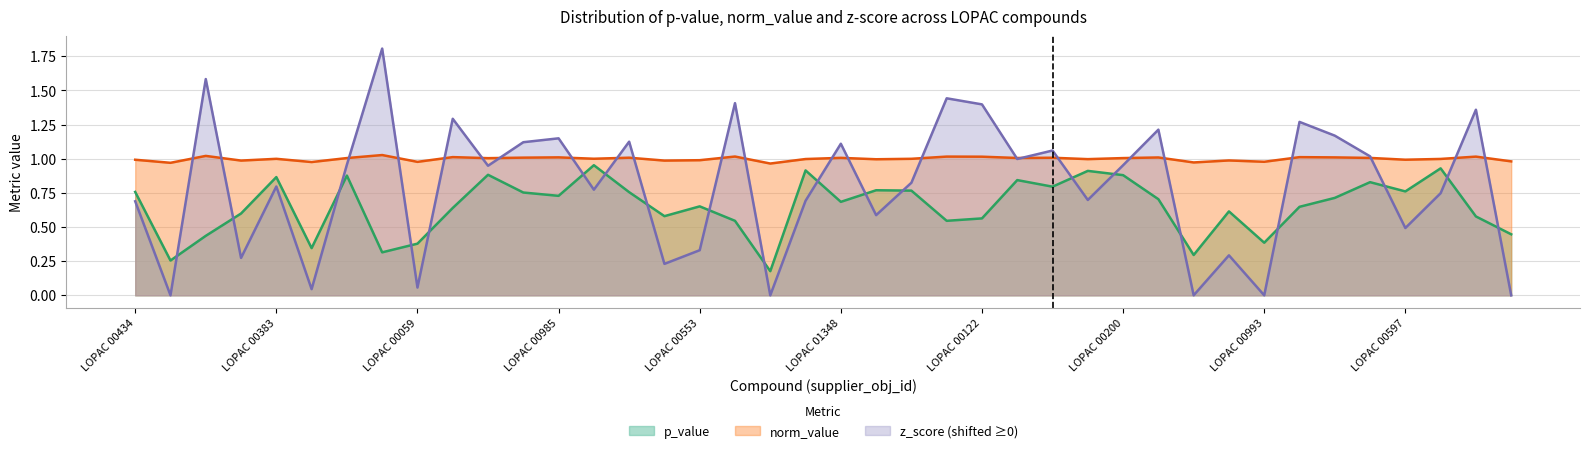

Reading right to left, what are all the values shown in this chart?

p_value: 0.4	0.6	0.9	0.8	0.8	0.7	0.6	0.4	0.6	0.3	0.7	0.9	0.9	0.8	0.8	0.6	0.5	0.8	0.8	0.7	0.9	0.2	0.5	0.7	0.6	0.8	1.0	0.7	0.8	0.9	0.6	0.4	0.3	0.9	0.3	0.9	0.6	0.4	0.3	0.8
norm_value: 1.0	1.0	1.0	1.0	1.0	1.0	1.0	1.0	1.0	1.0	1.0	1.0	1.0	1.0	1.0	1.0	1.0	1.0	1.0	1.0	1.0	1.0	1.0	1.0	1.0	1.0	1.0	1.0	1.0	1.0	1.0	1.0	1.0	1.0	1.0	1.0	1.0	1.0	1.0	1.0
z_score_shifted: 0.0	1.4	0.7	0.5	1.0	1.2	1.3	0.0	0.3	0.0	1.2	1.0	0.7	1.1	1.0	1.4	1.4	0.8	0.6	1.1	0.7	0.0	1.4	0.3	0.2	1.1	0.8	1.1	1.1	0.9	1.3	0.1	1.8	1.0	0.0	0.8	0.3	1.6	0.0	0.7